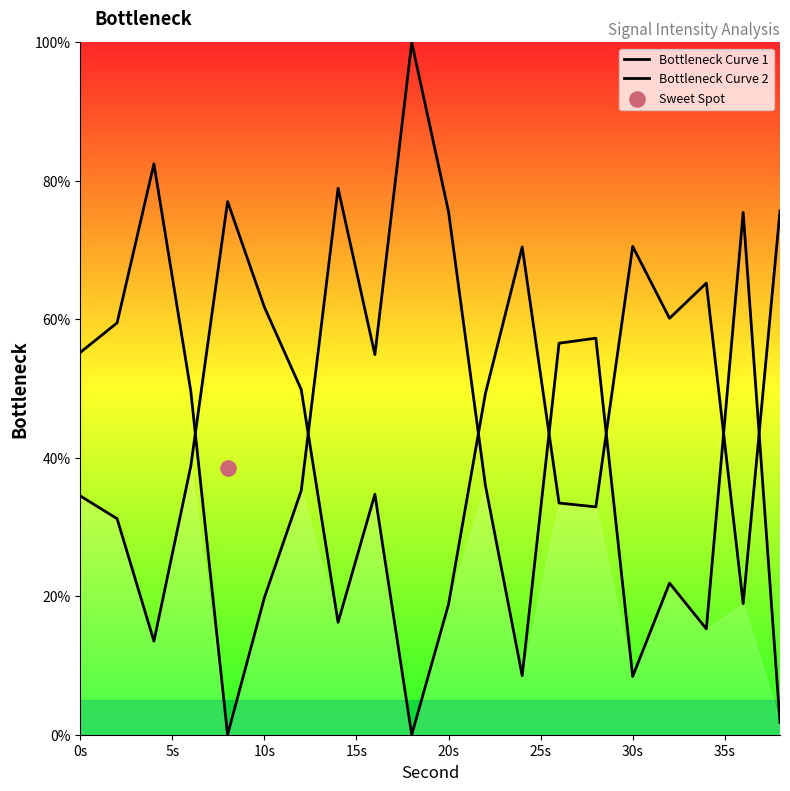

At how many categories does at least one series exceed 33?

20